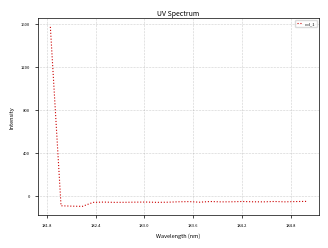

How many lines are shown in the chart?

1